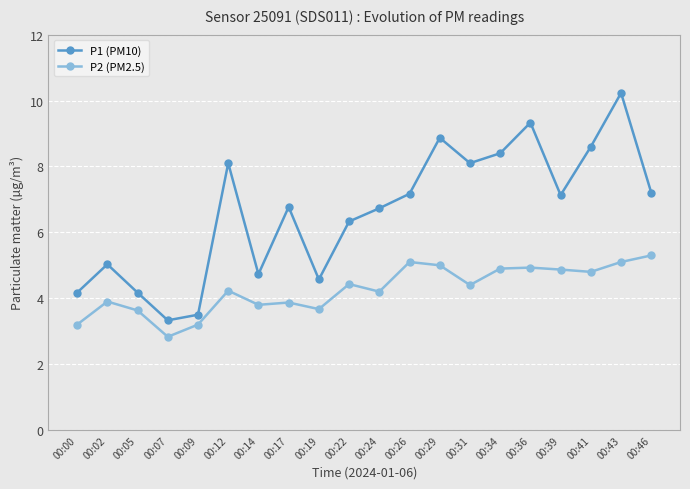

What is the total value across all series at 00:43?

15.3